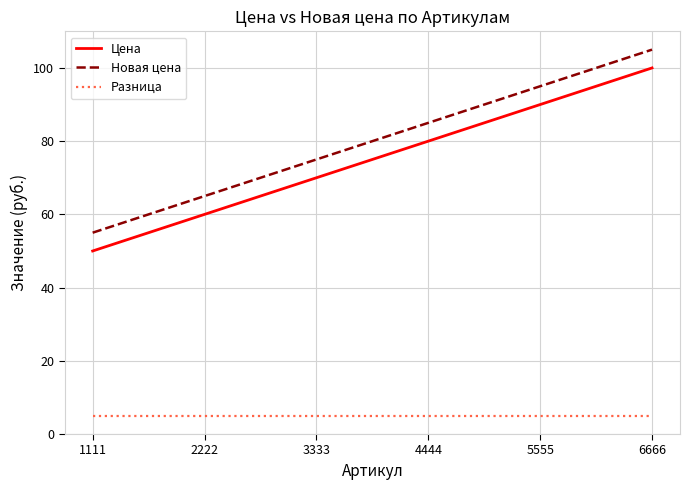

What is the difference between the highest and lowest values at 2222?

60